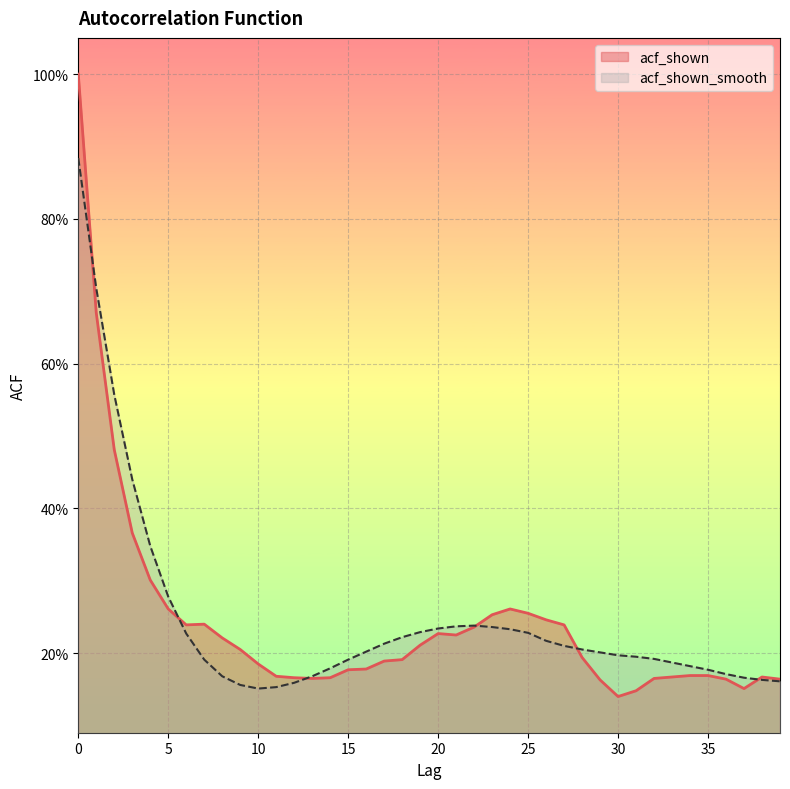

What is the total value across all series at 11?

0.3